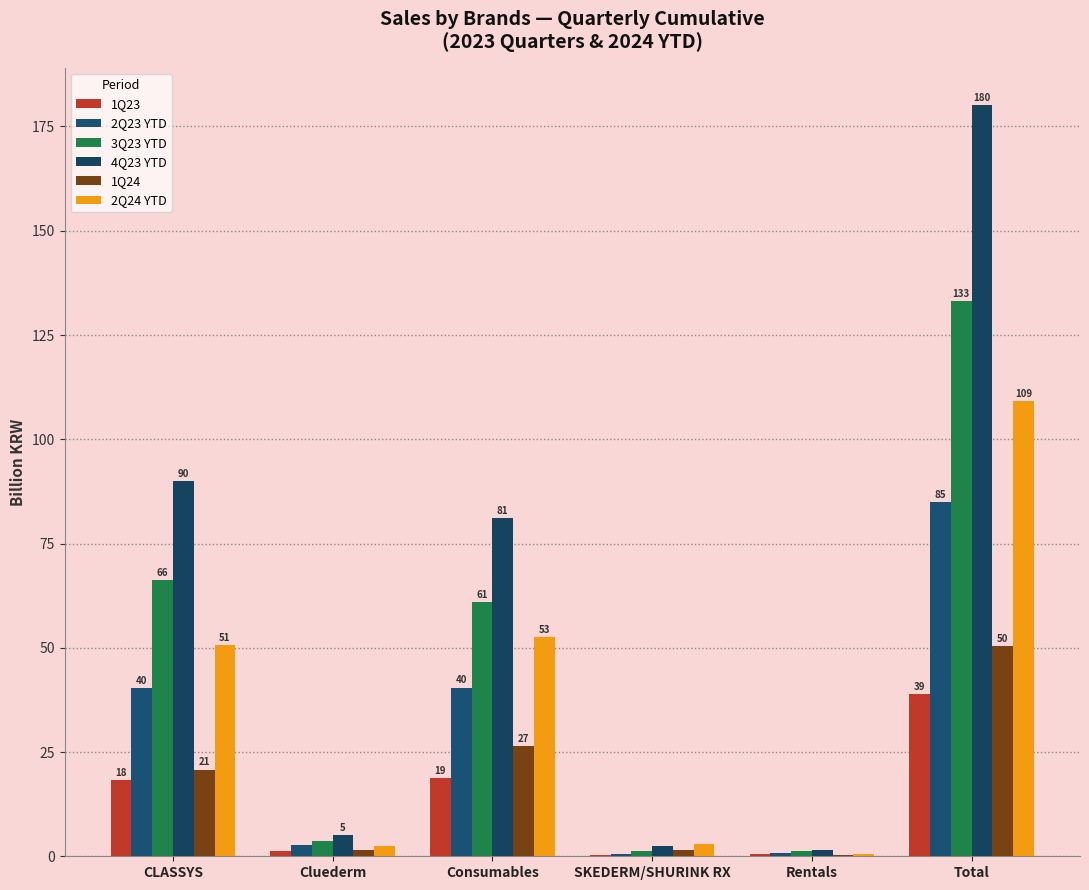

What is the label of the 6th bar from the right?

CLASSYS